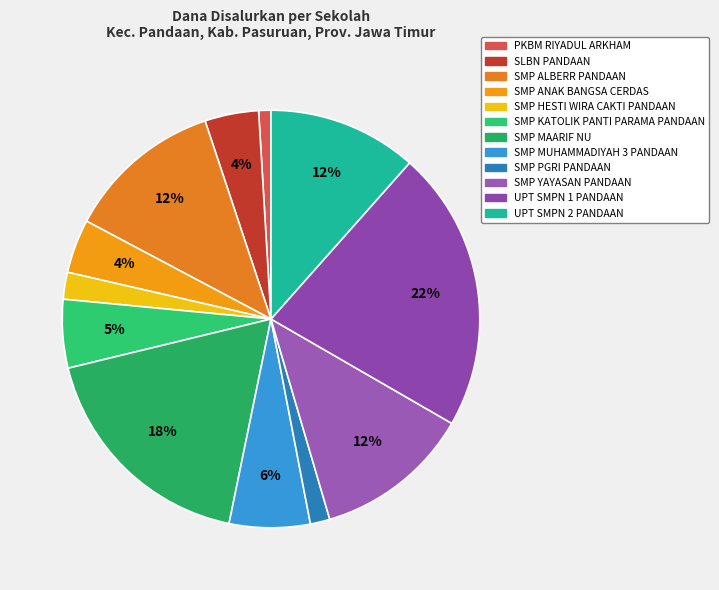

Approximately how many times larger is the value at SMP MAARIF NU compared to UPT SMPN 1 PANDAAN?

0.8